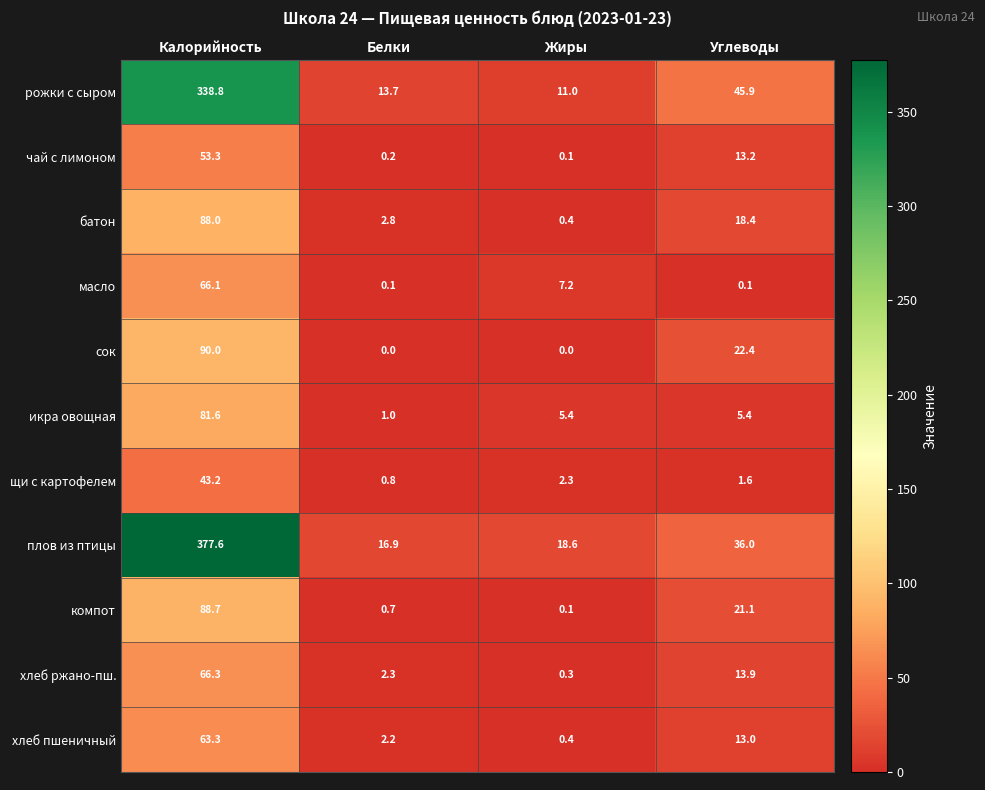

Is it true that плов из птицы equals 10.2 at Жиры?

False